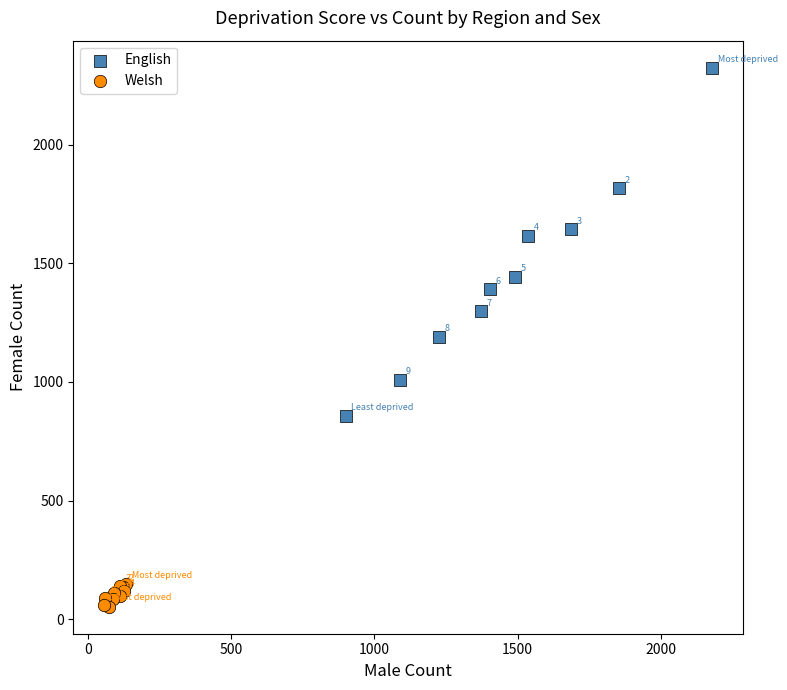

Which series reaches the minimum Y coordinate?

Welsh